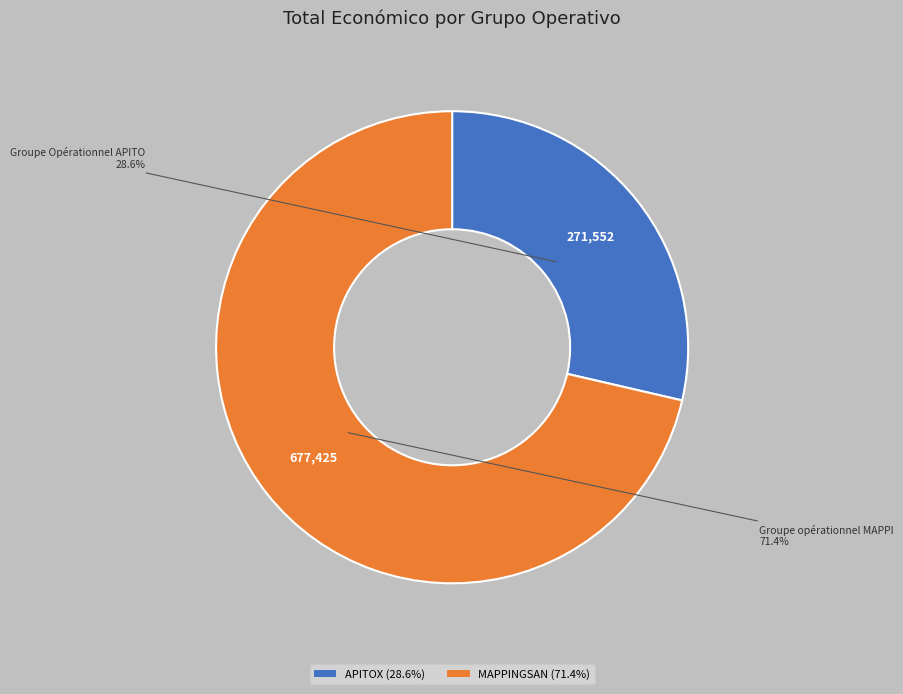

Does any single category account for the majority?

Yes